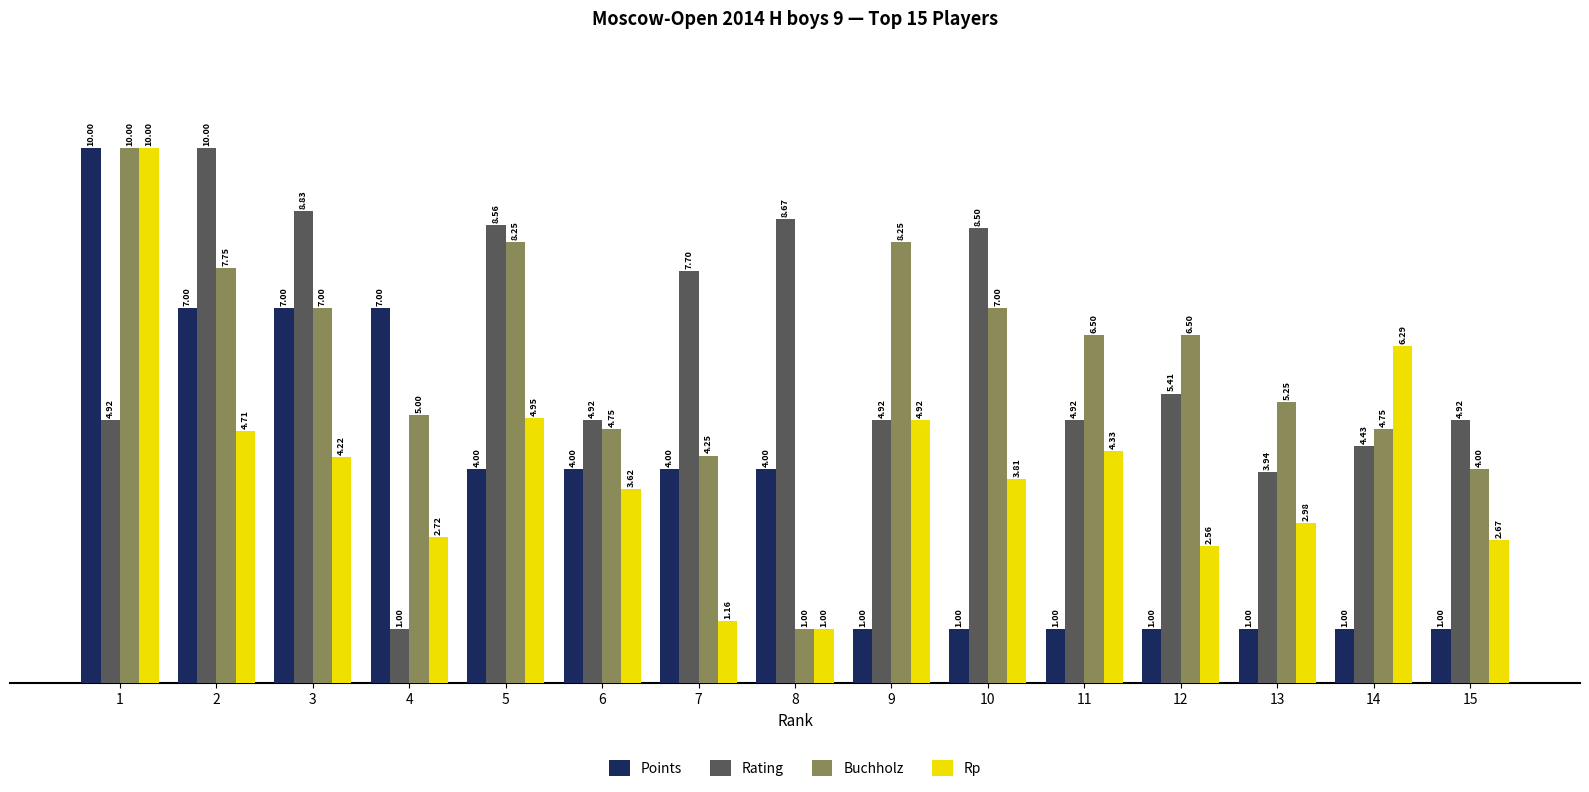

What are all the series names shown in the legend?

Points, Rating, Buchholz, Rp